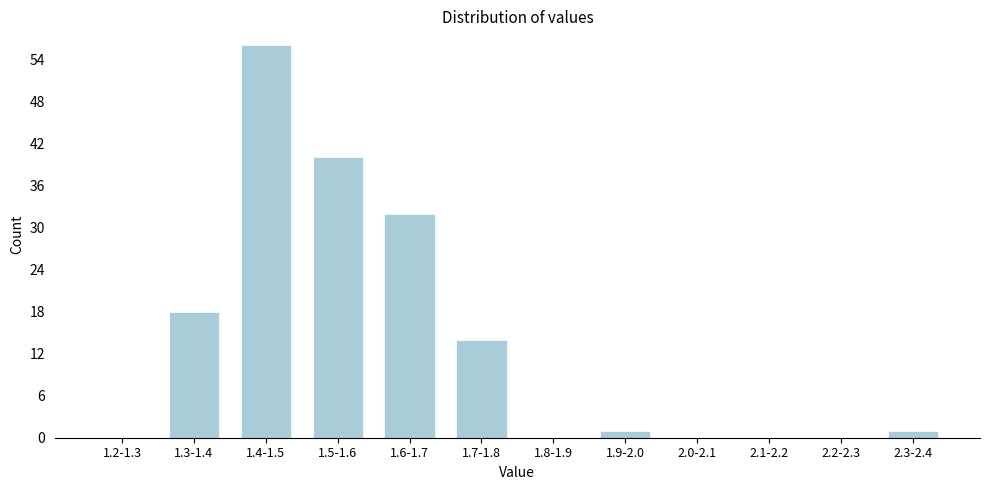

Reading left to right, what are all the values shown in this chart?

1.2-1.3=0	1.3-1.4=18	1.4-1.5=56	1.5-1.6=40	1.6-1.7=32	1.7-1.8=14	1.8-1.9=0	1.9-2.0=1	2.0-2.1=0	2.1-2.2=0	2.2-2.3=0	2.3-2.4=1